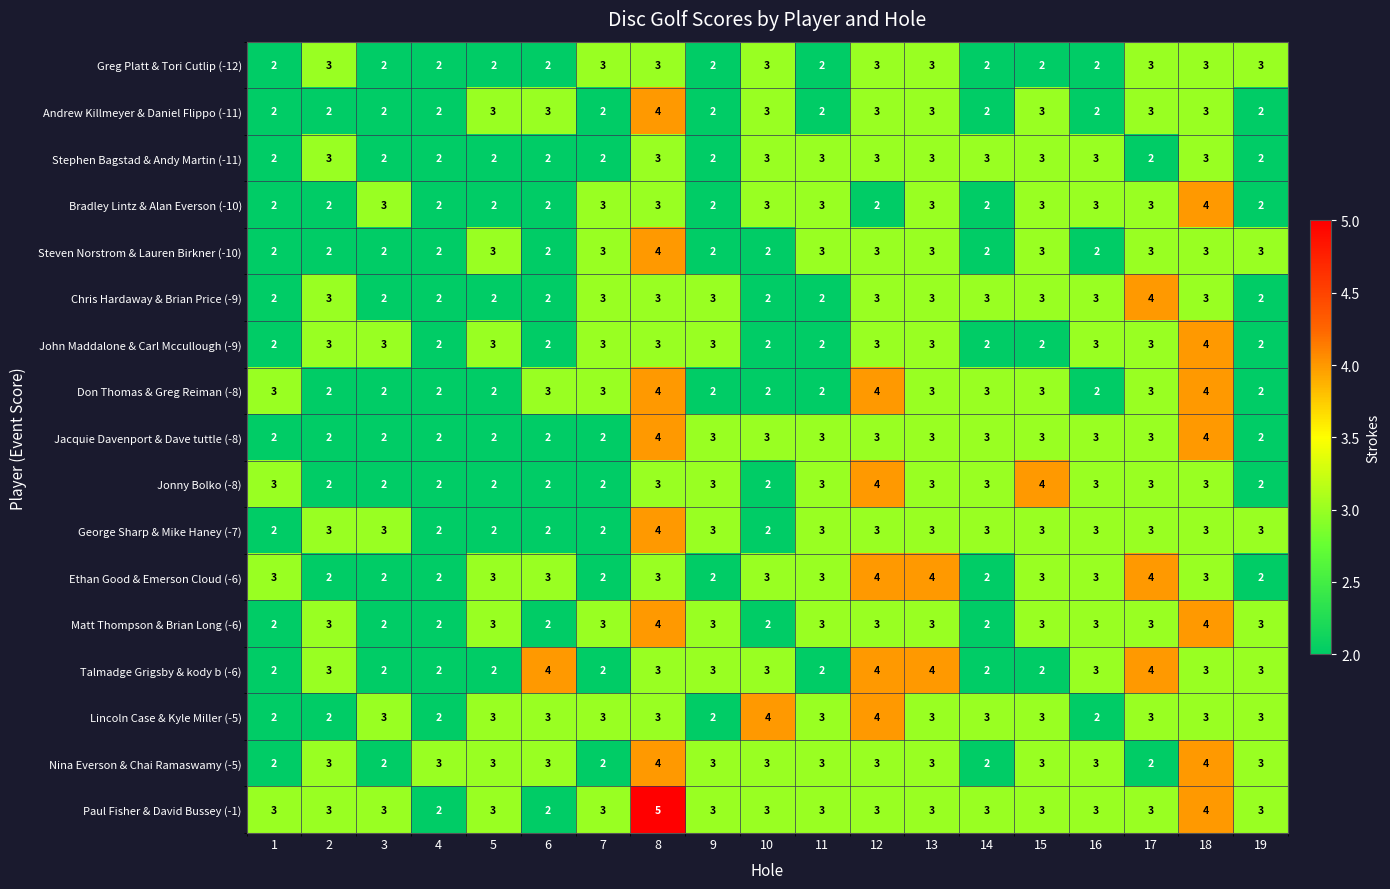

What is the approximate value of Talmadge Grigsby & kody b (-6) at 10?

3